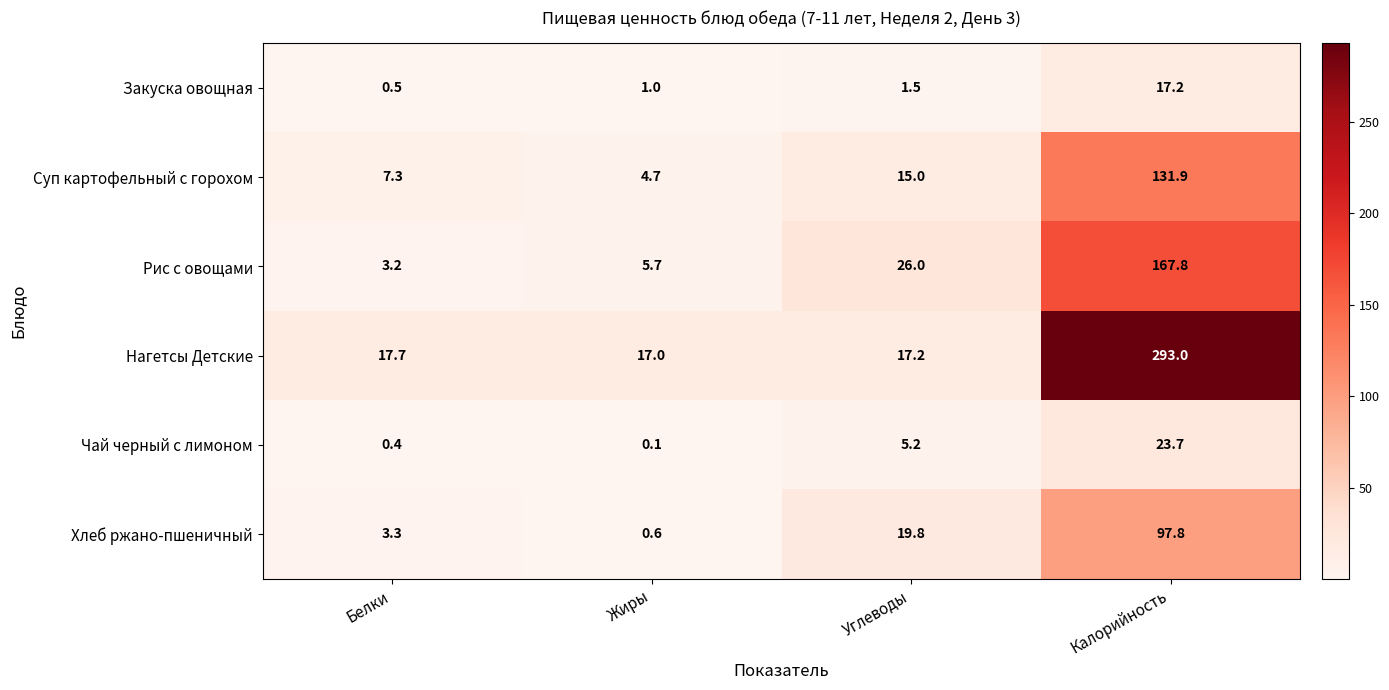

Is it true that Хлеб ржано-пшеничный equals 3.3 at Белки?

True